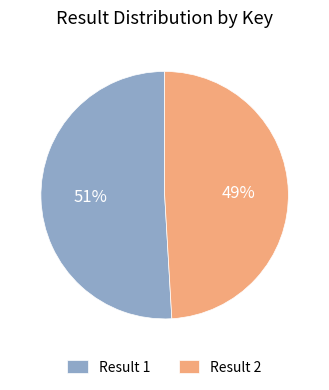

Which slice is the smallest?

Result 2